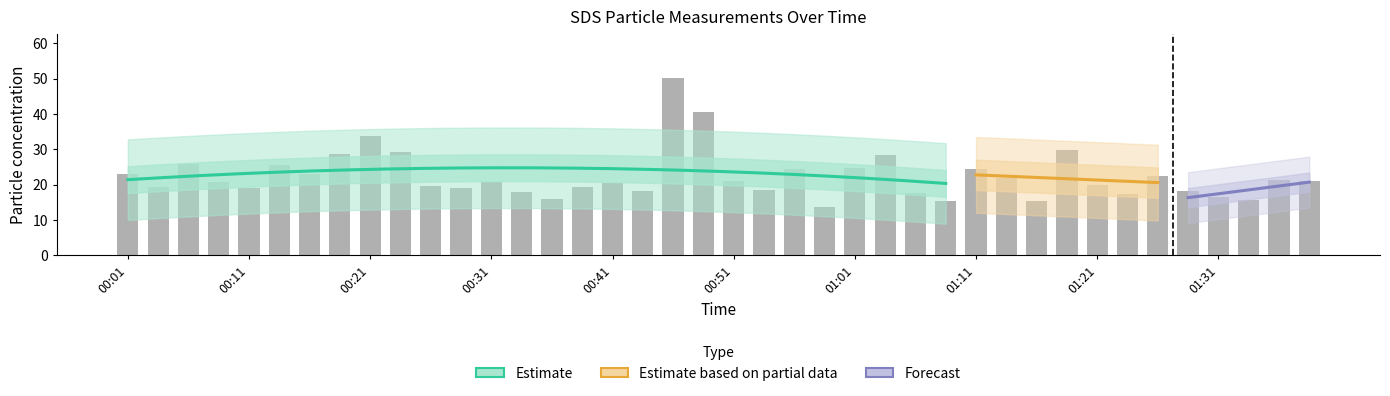

Reading right to left, extract all data points from this chart.

01:38=21.1	01:36=21.4	01:33=15.6	01:31=16.5	01:28=18.1	01:26=22.6	01:23=17.5	01:21=20.0	01:19=29.8	01:16=15.5	01:14=22.0	01:11=24.4	01:09=15.5	01:06=17.7	01:04=28.3	01:01=24.7	00:58=13.6	00:56=24.5	00:53=18.5	00:51=21.1	00:49=40.6	00:46=50.1	00:43=18.2	00:41=20.6	00:38=19.3	00:36=16.0	00:33=17.8	00:31=20.9	00:28=19.0	00:26=19.6	00:23=29.1	00:21=33.9	00:18=28.6	00:16=22.9	00:14=25.5	00:11=19.2	00:09=20.8	00:06=26.0	00:04=19.3	00:01=23.1